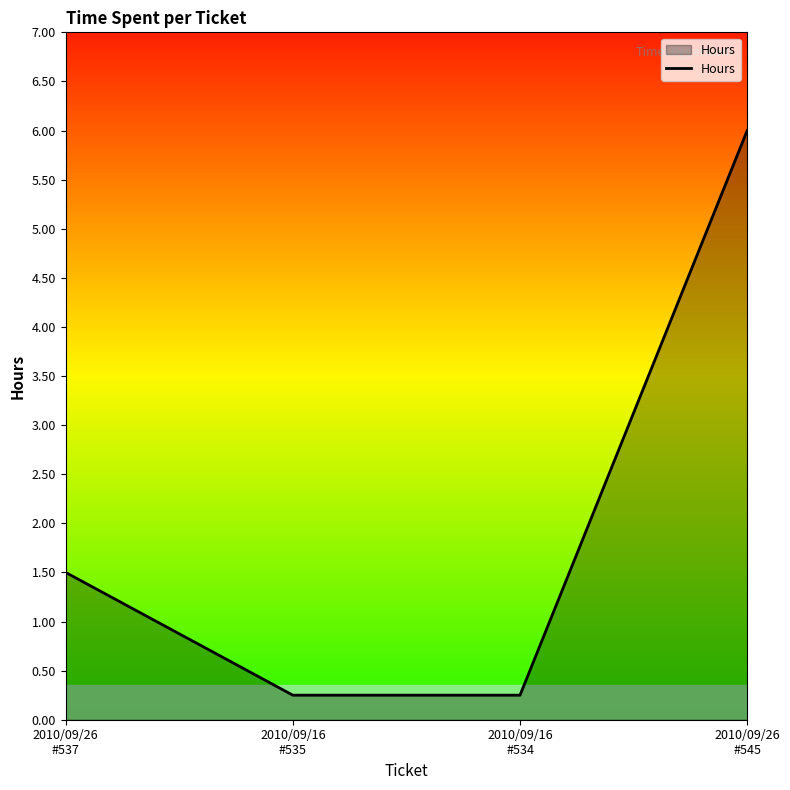

The chart shows a value of 10.1 at 2010/09/26
#545. True or false?

False